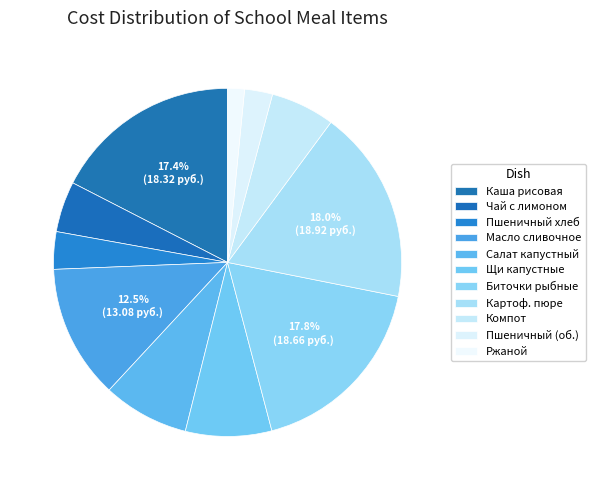

Count the number of slices in the pie.

11